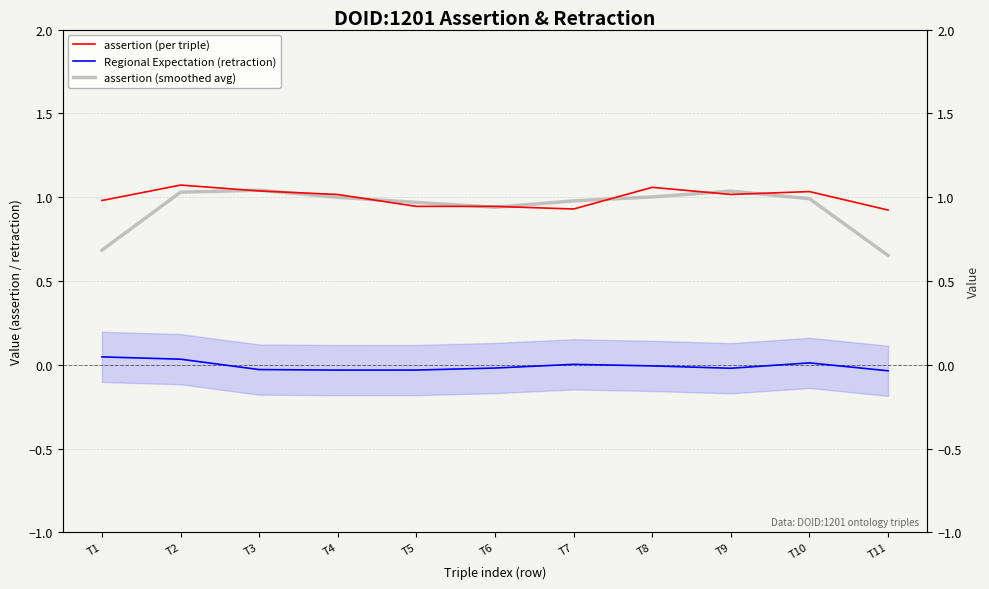

At which category does assertion (per triple) reach its first local valley?

T7